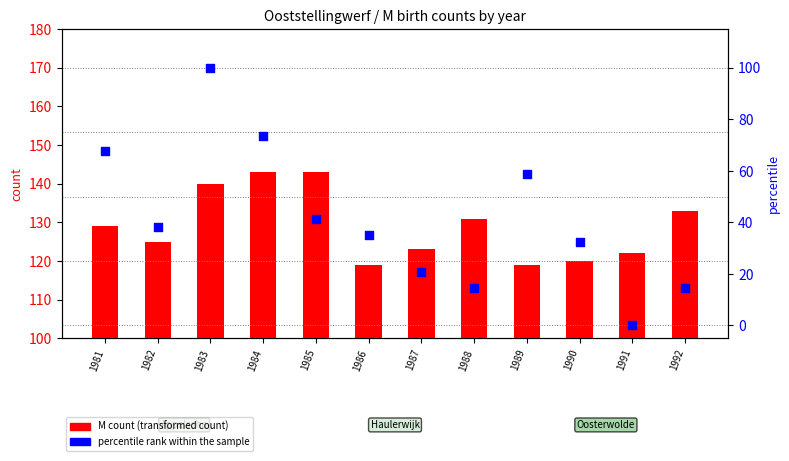

At how many categories does at least one series exceed 74?

12